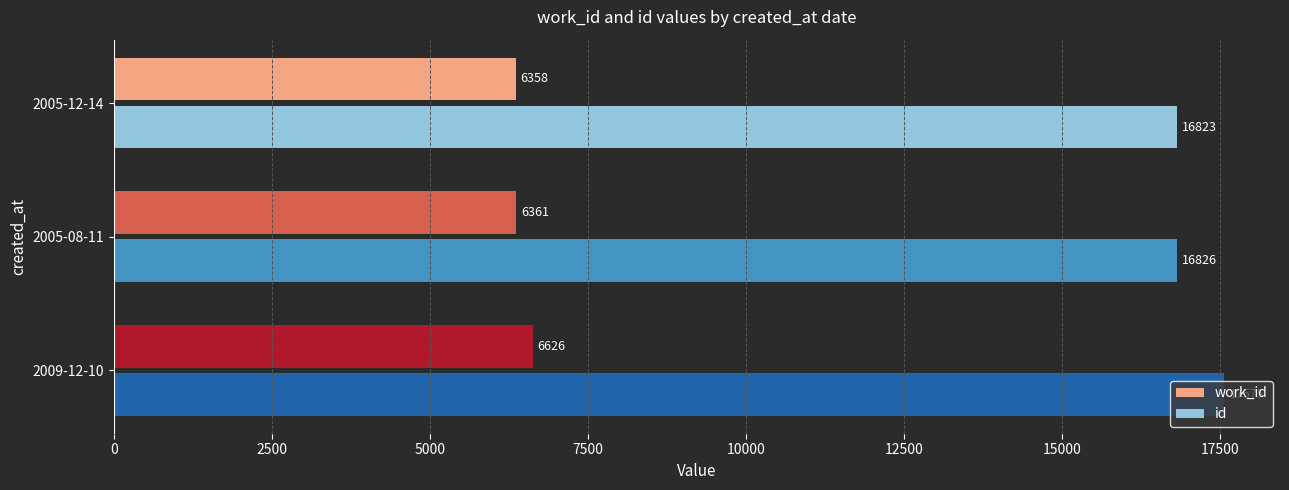

Rank the series by their maximum value, from highest to lowest.

id, work_id